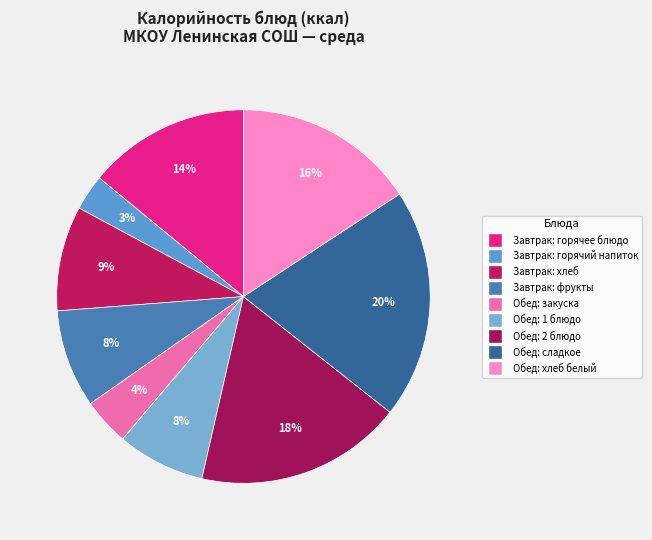

How many segments does this pie chart have?

9